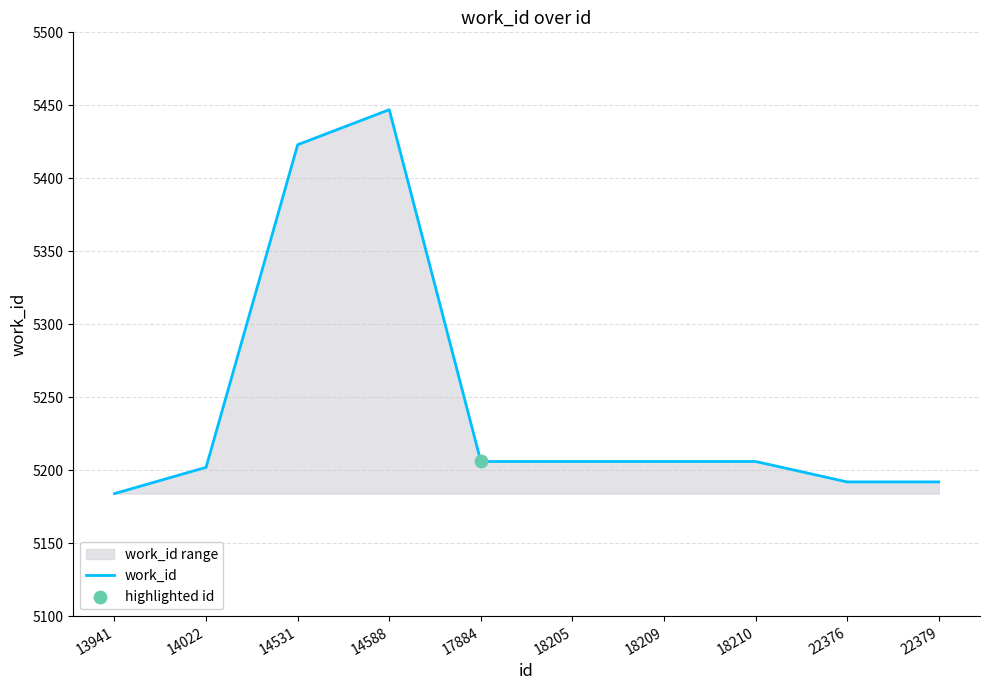

Between 14588 and 18210, which is larger?

14588